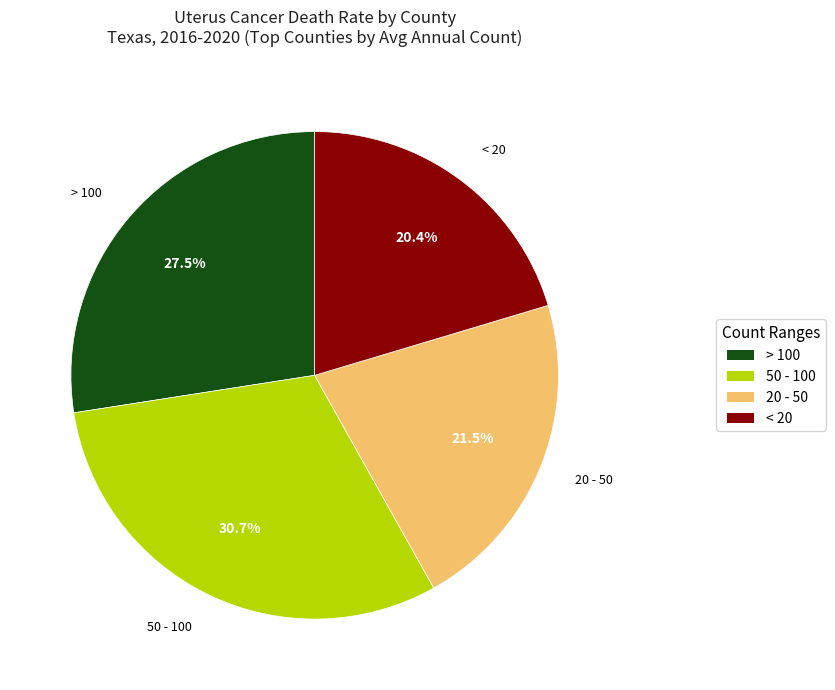

Is there any slice that represents more than half of the pie?

No